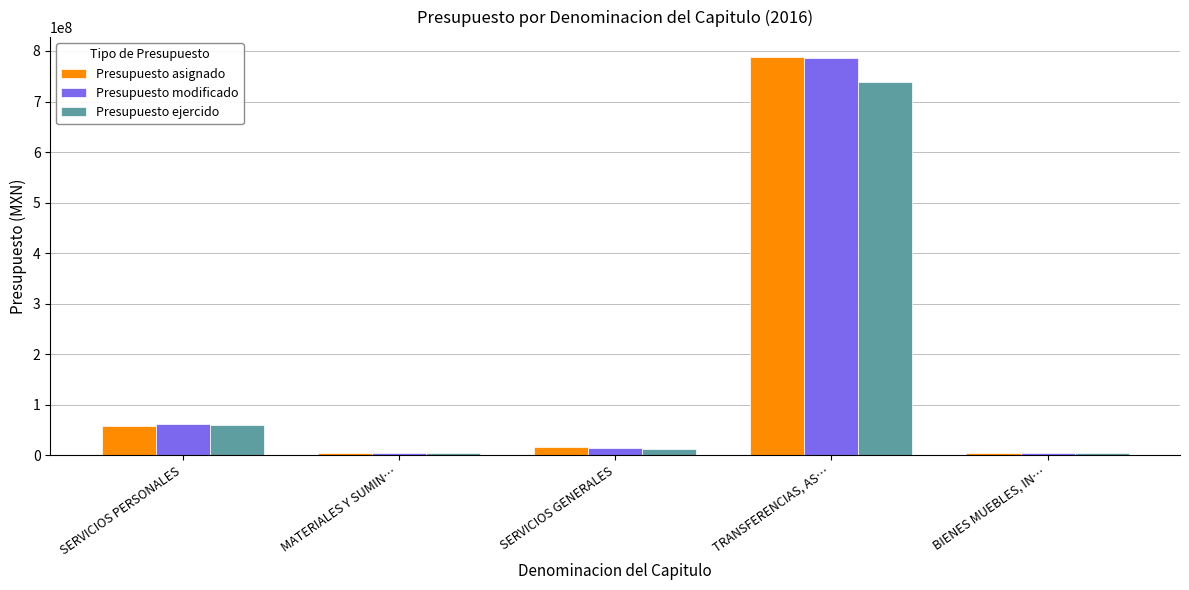

What is the value of the Presupuesto modificado bar at the 5th from the left?

5159415.0